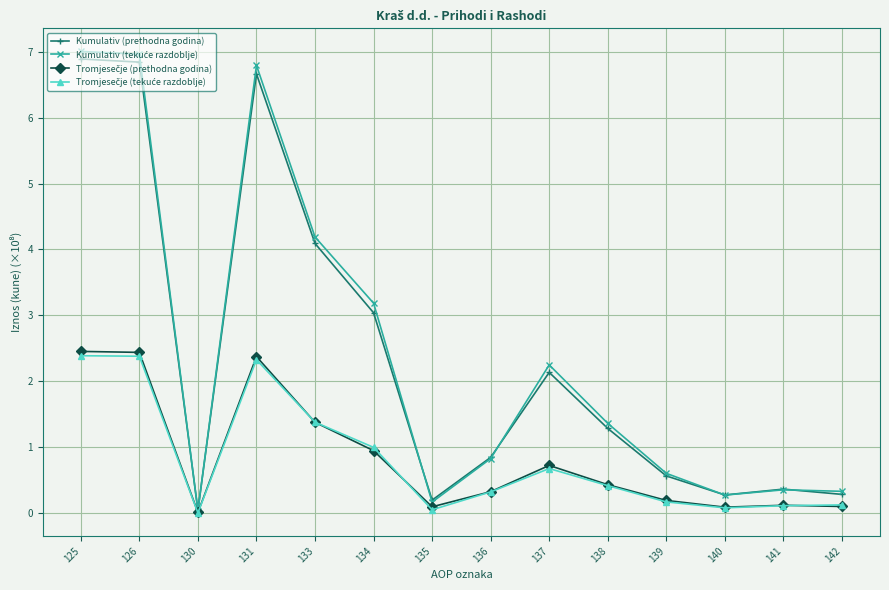

What is the sum of all Kumulativ (prethodna godina) values?

33.6